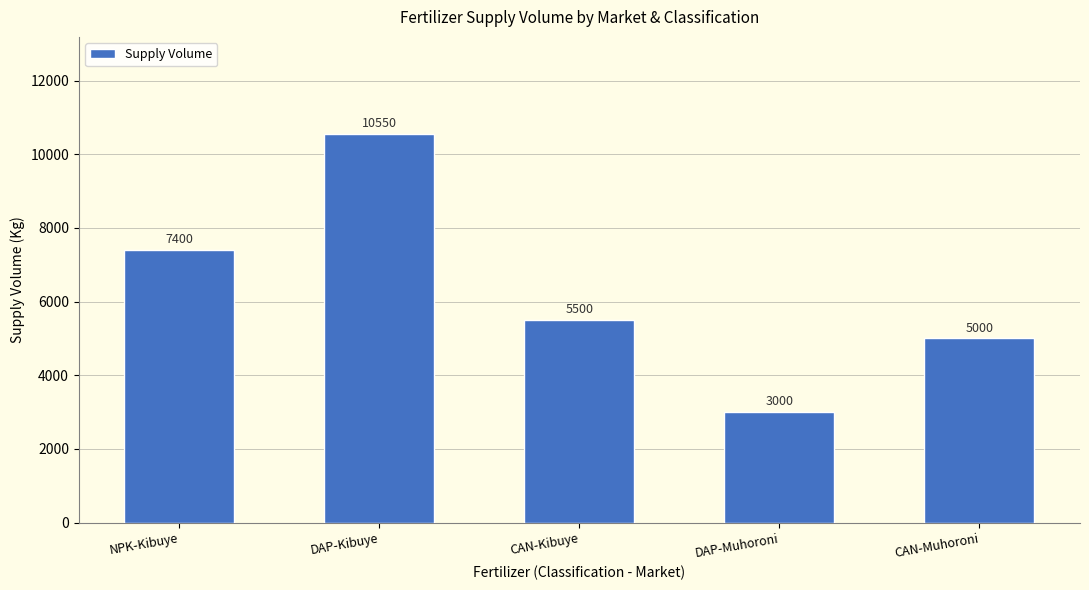

Where is the data nearest to the value 6775?

NPK-Kibuye